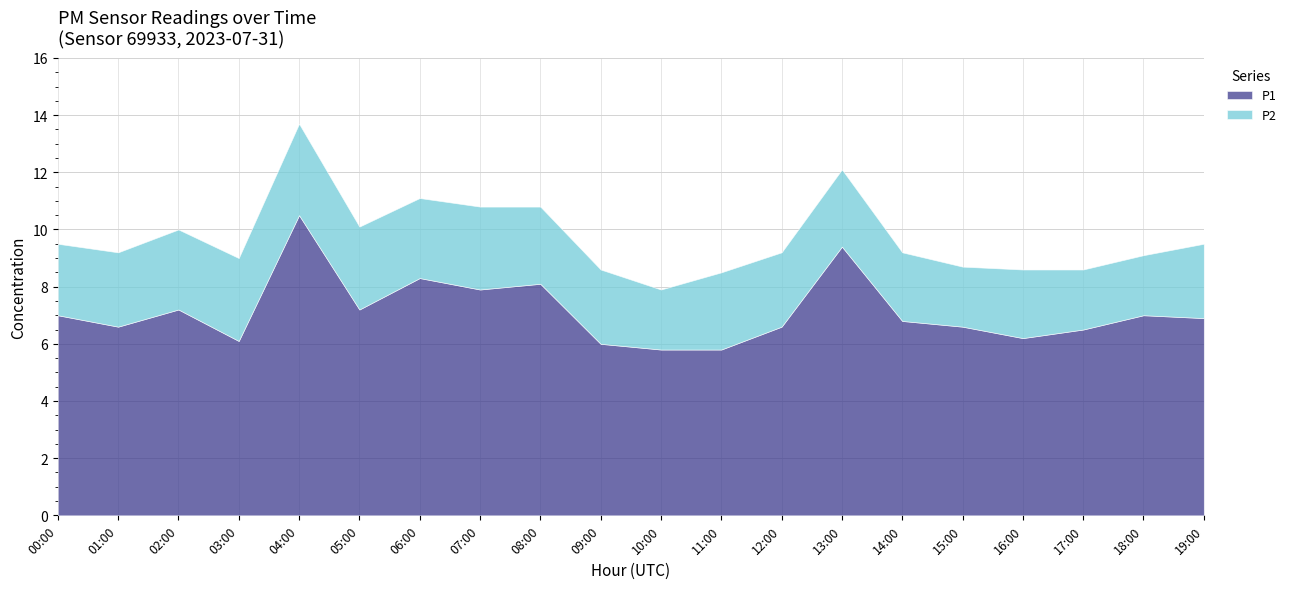

Count the number of data series in this chart.

2